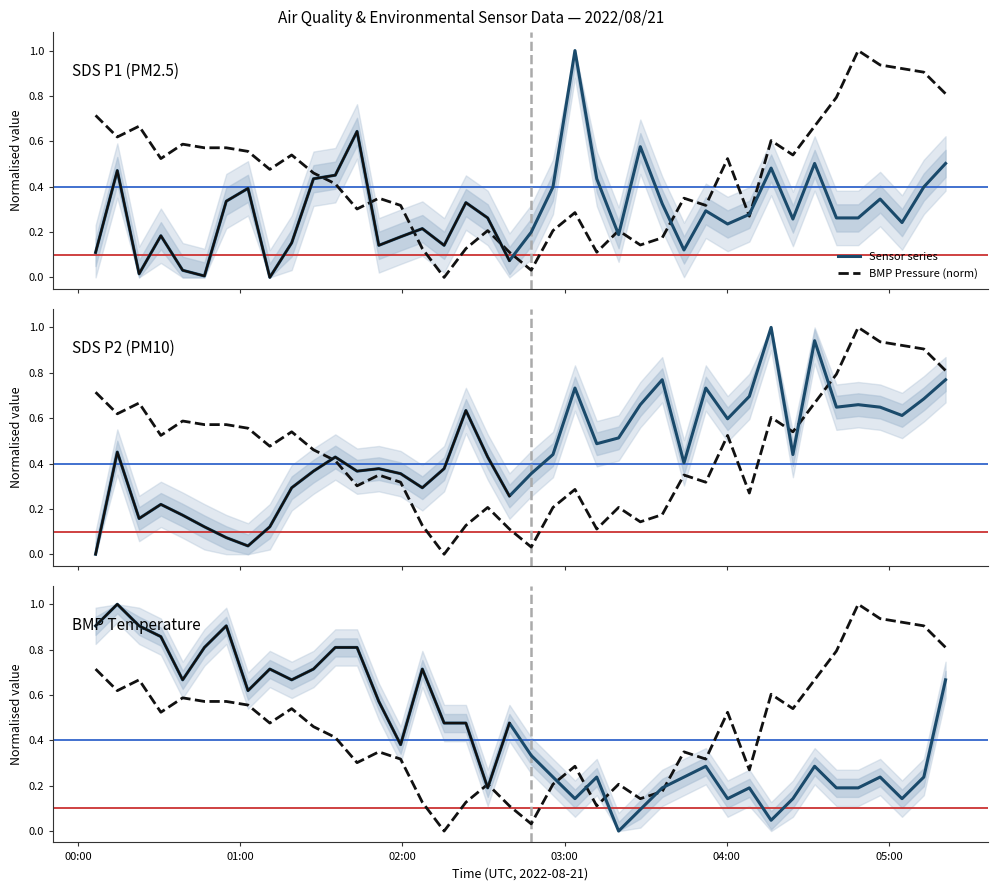

Is it true that BMP_temperature equals 1.2 at 10?

False